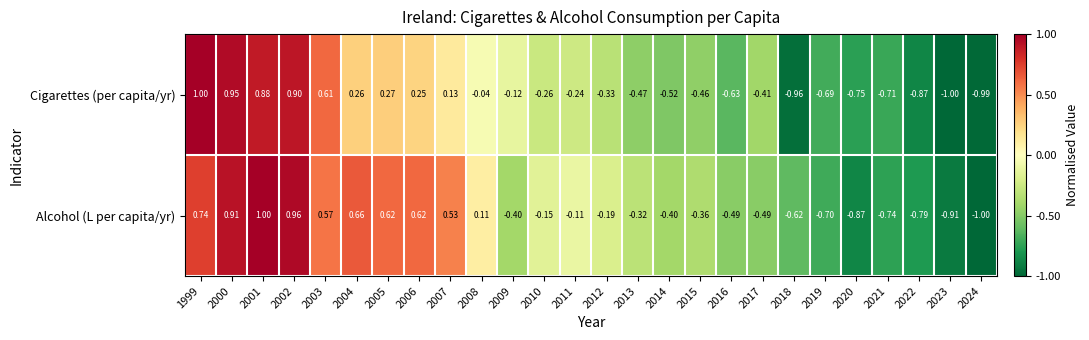

Which series has the largest total across all categories?

Alcohol (L per capita/yr)